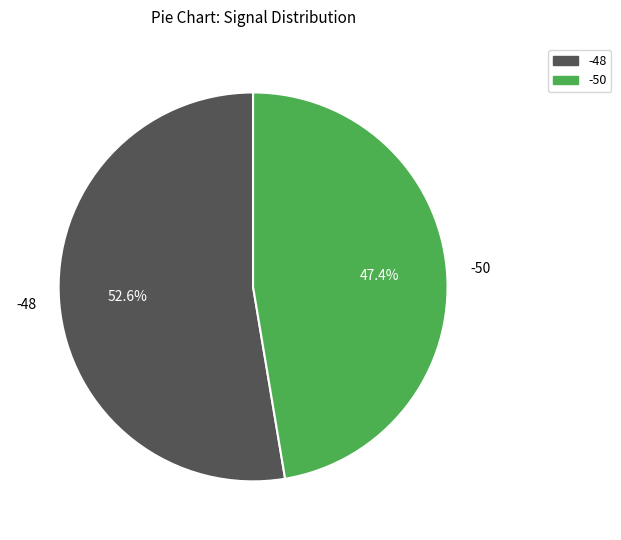

What portion of the pie excludes -50?

52.6%